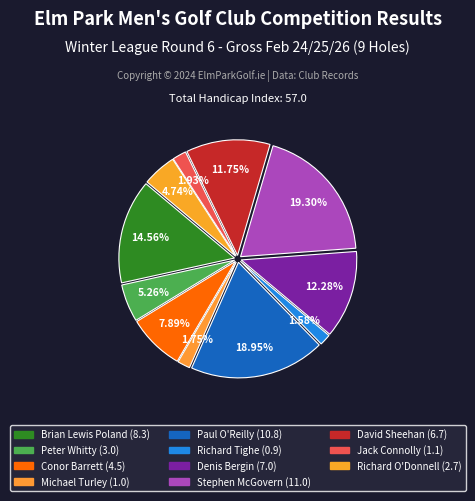

What percentage is NOT represented by Stephen McGovern?

80.7%